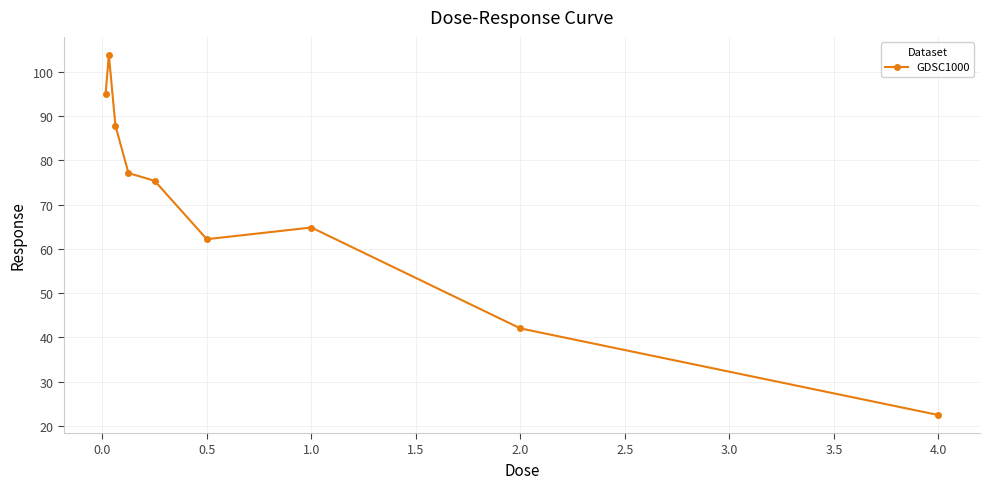

What is the value of the 2nd point from the left?

103.9